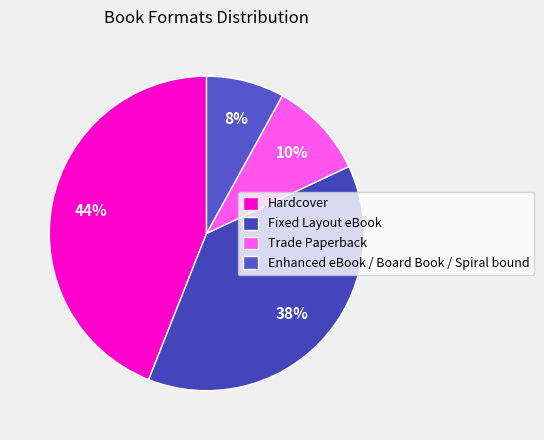

How many segments does this pie chart have?

4